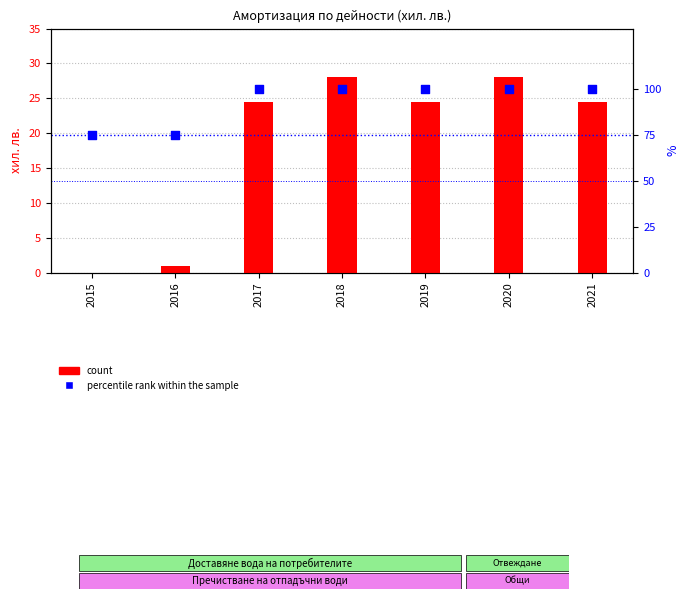

Is the value of count at 2019 greater than the value of percentile rank within the sample at 2019?

No